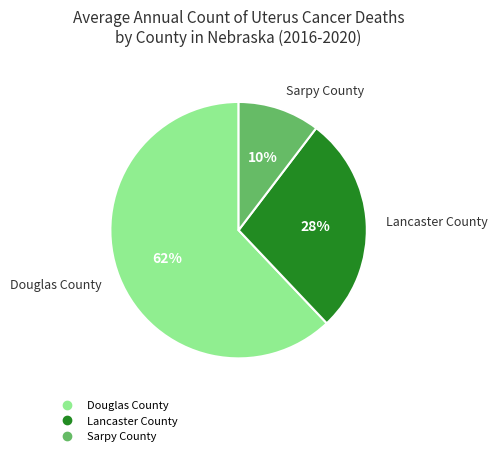

To the nearest percent, what is the average slice percentage?

33%